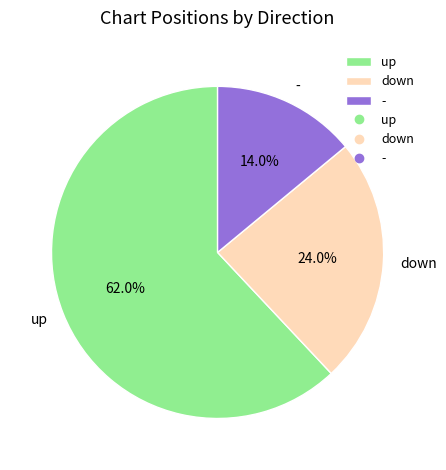

Approximately how many times larger is the value at up compared to -?

4.4